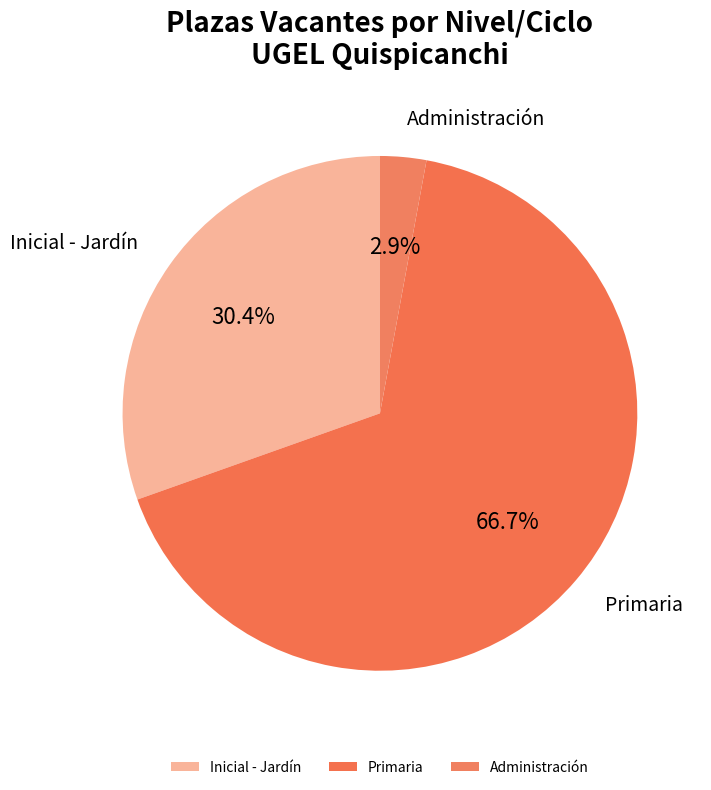

To the nearest percent, what is the average slice percentage?

33%